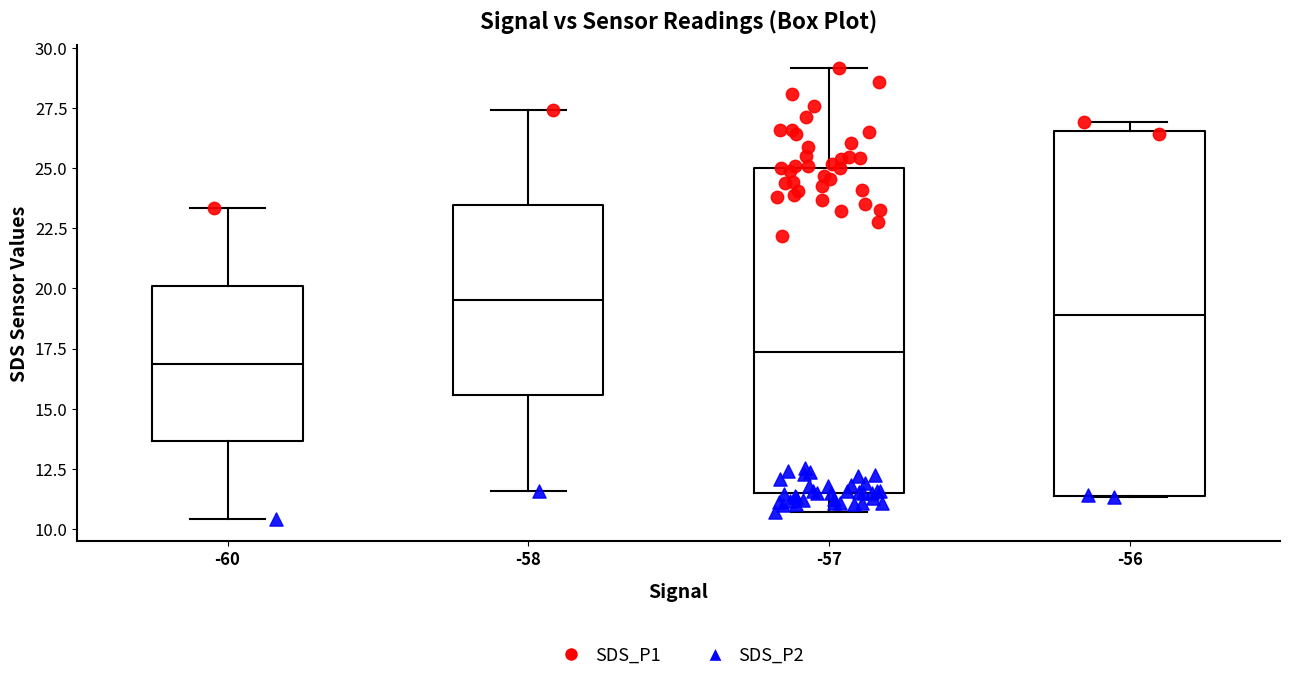

Reading left to right, read every box against the y-axis: the position of its median line, the range the box covers, and the ends of its whiskers. The values are not printed on the chart, so give them approximately, as read against the axis.

-60: median 17.0, box 13.5 to 20.0, whiskers 10.5 to 23.5
-58: median 19.5, box 15.5 to 23.5, whiskers 11.5 to 27.5
-57: median 17.5, box 11.5 to 25.0, whiskers 10.5 to 29.0
-56: median 19.0, box 11.5 to 26.5, whiskers 11.5 to 27.0